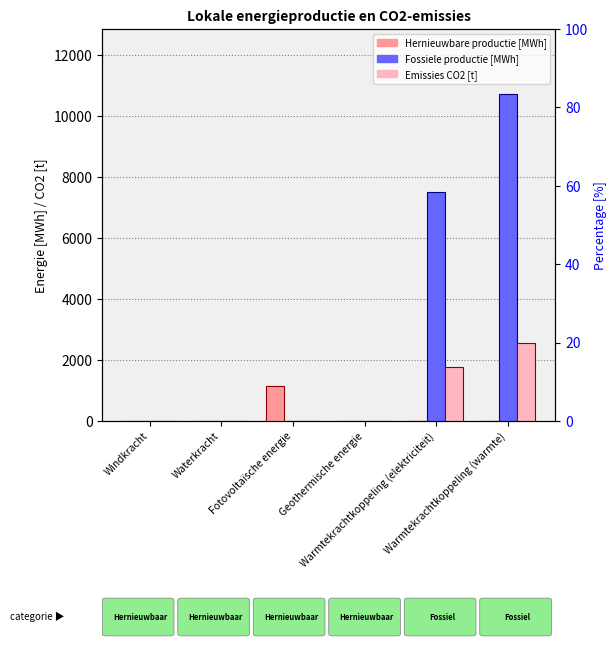

What is the sum of all Emissies CO2 [t] values?

4326.8